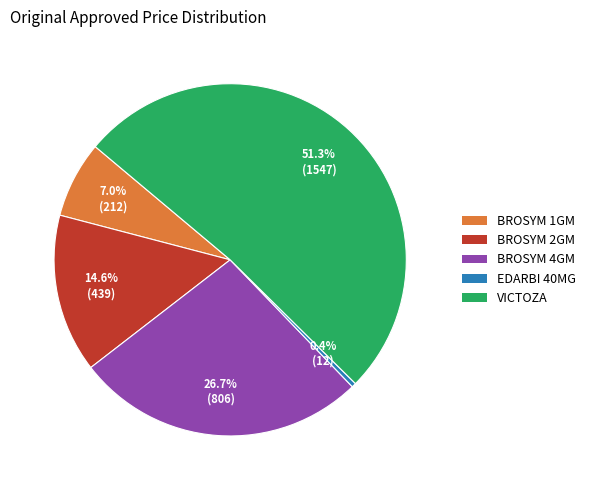

Approximately how many times larger is the value at BROSYM 2GM compared to EDARBI 40MG?

36.3